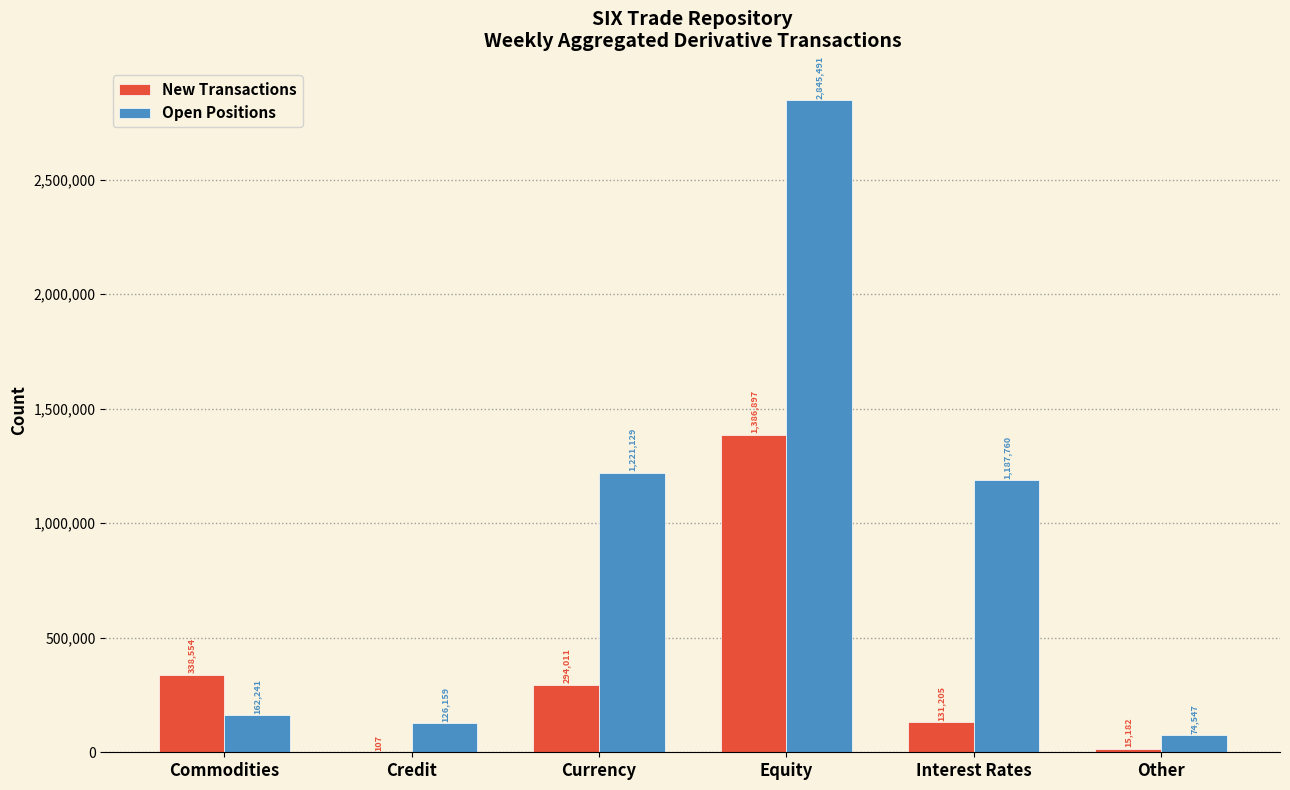

What is the sum of all New Transactions values?

2165956